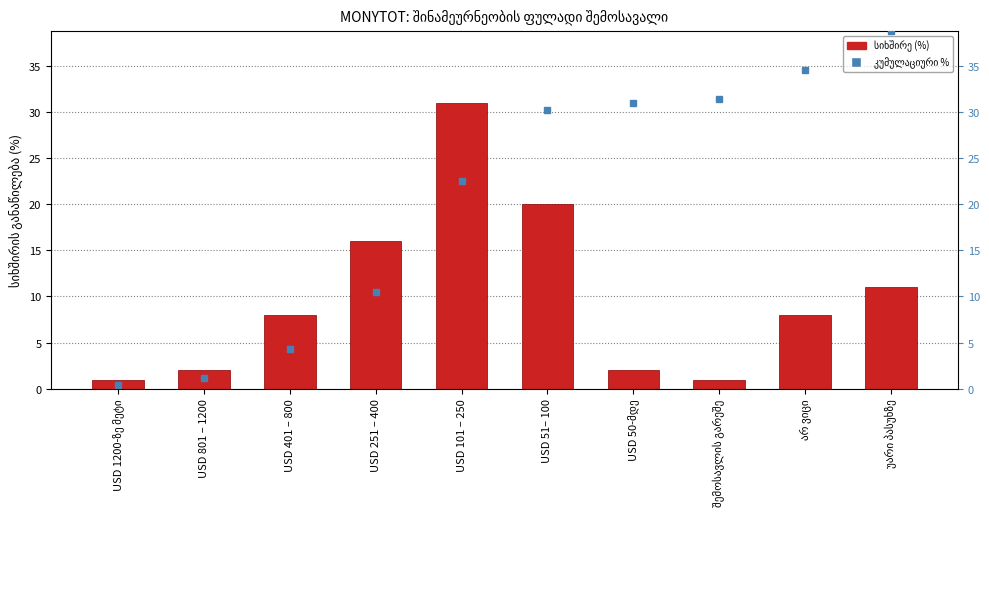

What is the total value across all series at შემოსავლის გარეშე?

32.4